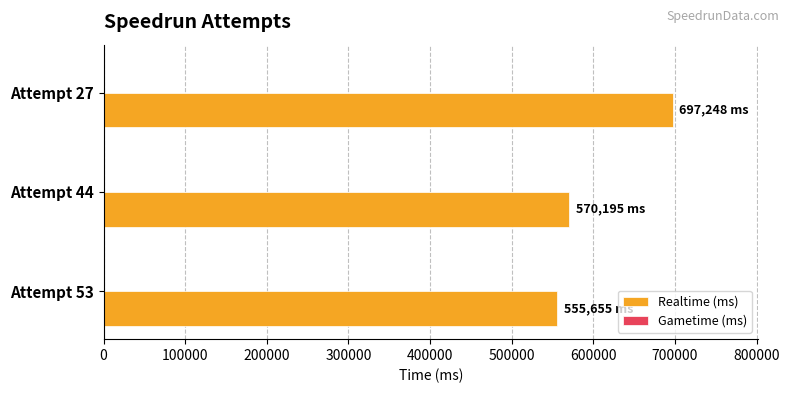

Is it true that the value at Attempt 44 is 969197?

False